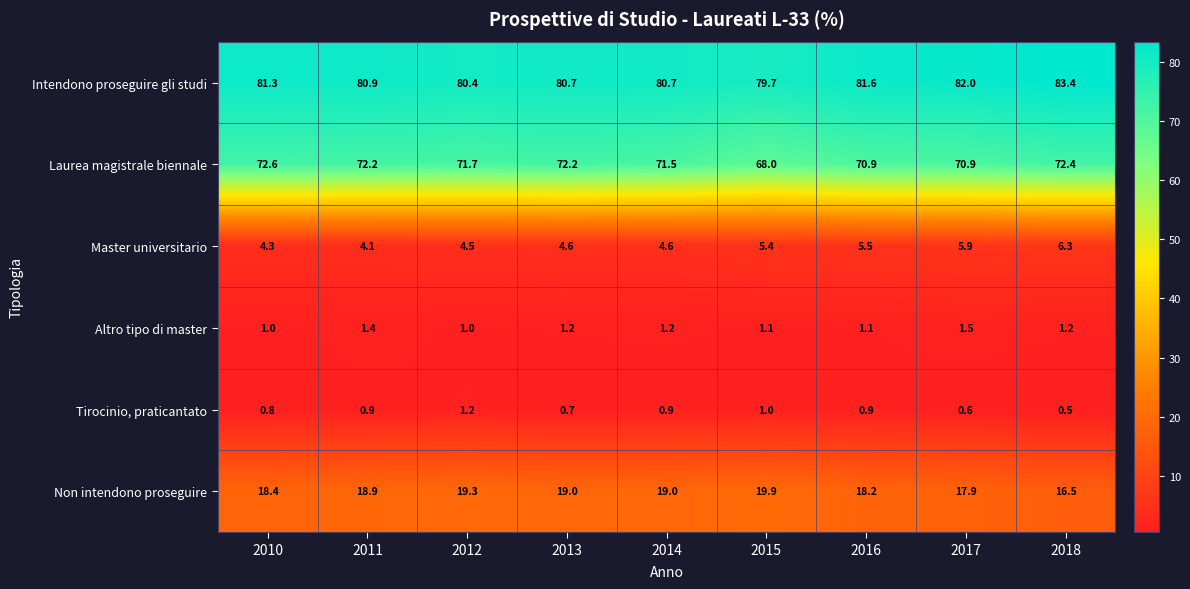

What is the difference between the maximum and minimum values in the Intendono proseguire gli studi series?

3.7